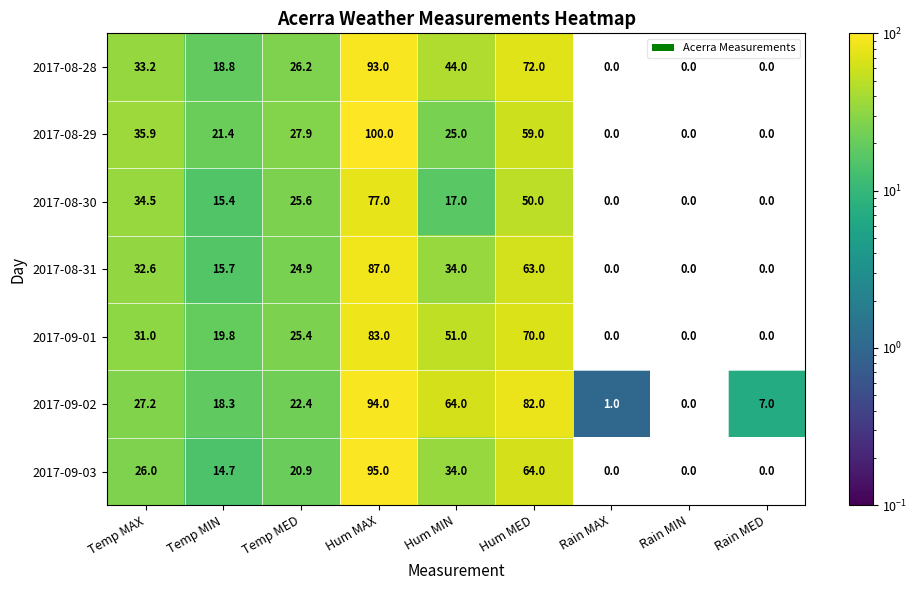

At how many categories does at least one series exceed 90?

1